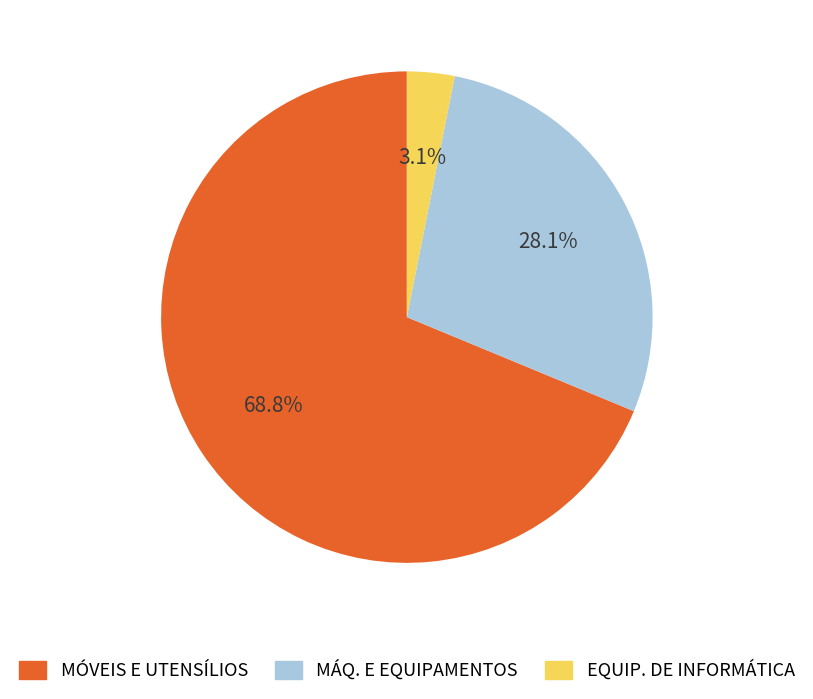

Which slice represents more than half of the pie?

MÓVEIS E UTENSÍLIOS